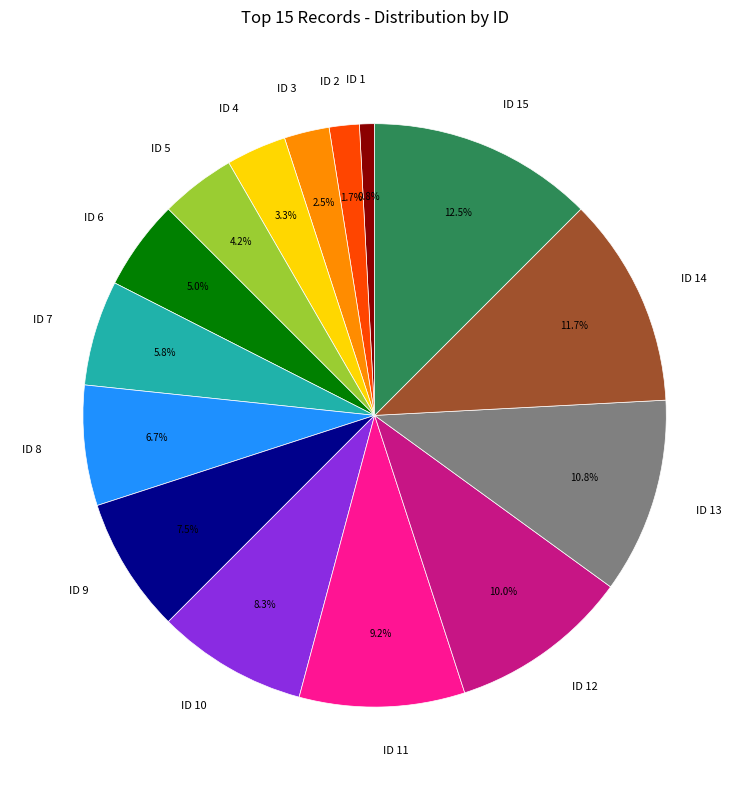

Combined, what portion of the pie is ID 6 and ID 2?

6.7%